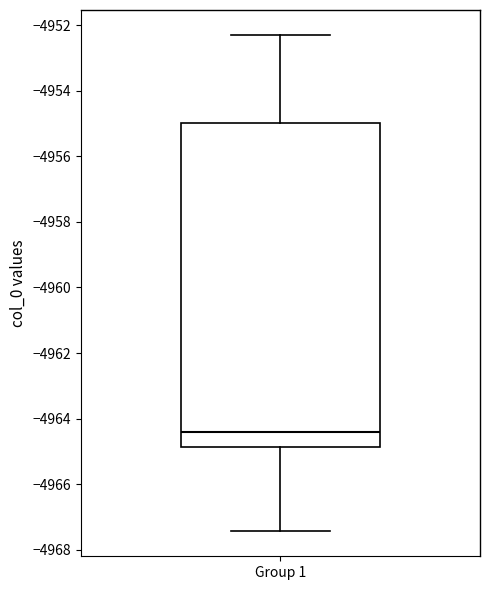

Read this box plot against the y-axis: the position of the median line, the range covered by the box, and the ends of both whiskers. The values are not printed on the chart, so give them approximately, as read against the axis.

median -4964.4, box -4964.8 to -4955.0, whiskers -4967.4 to -4952.2